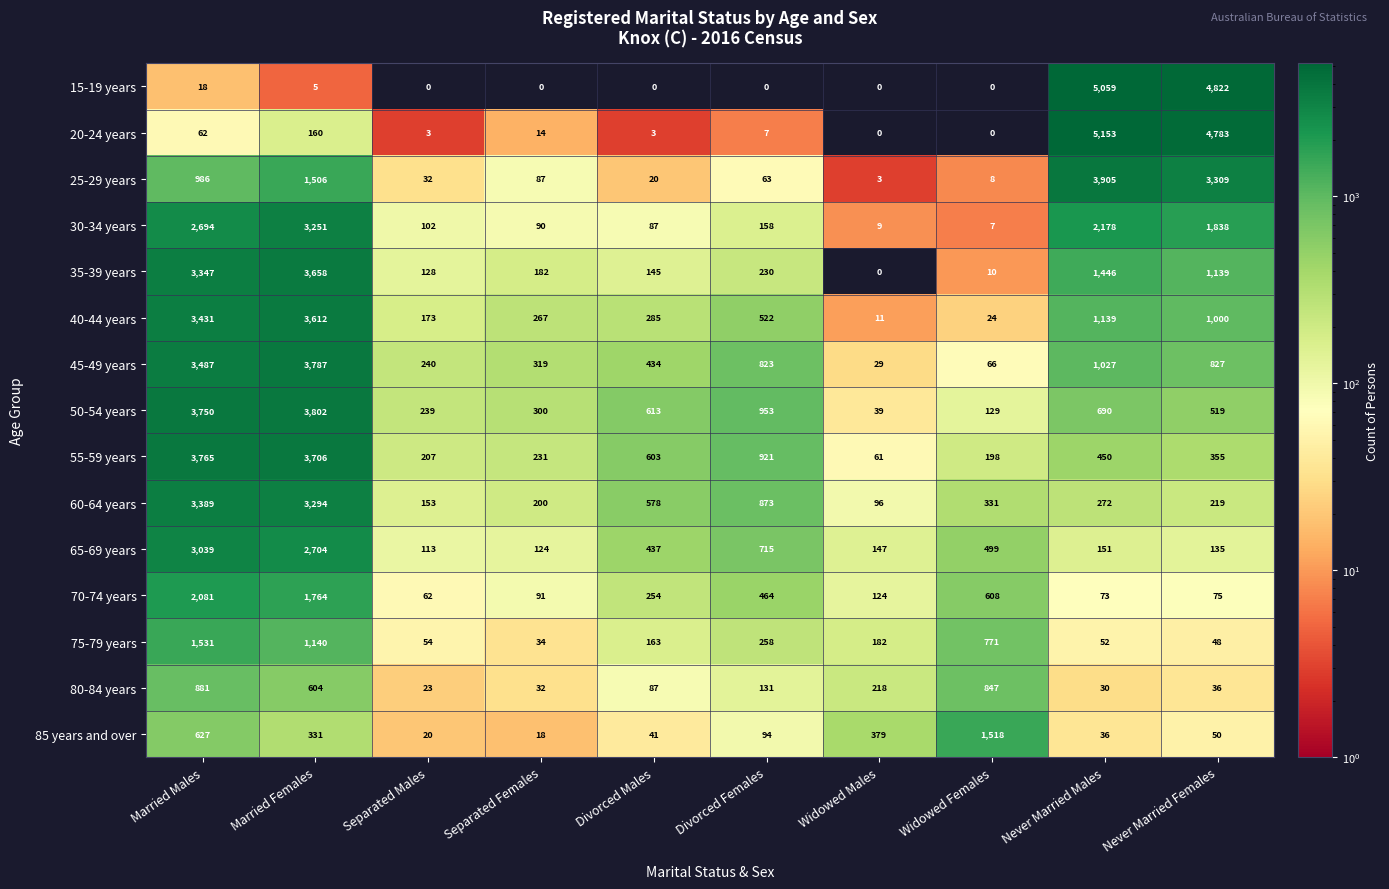

What is the greatest value displayed?

5153